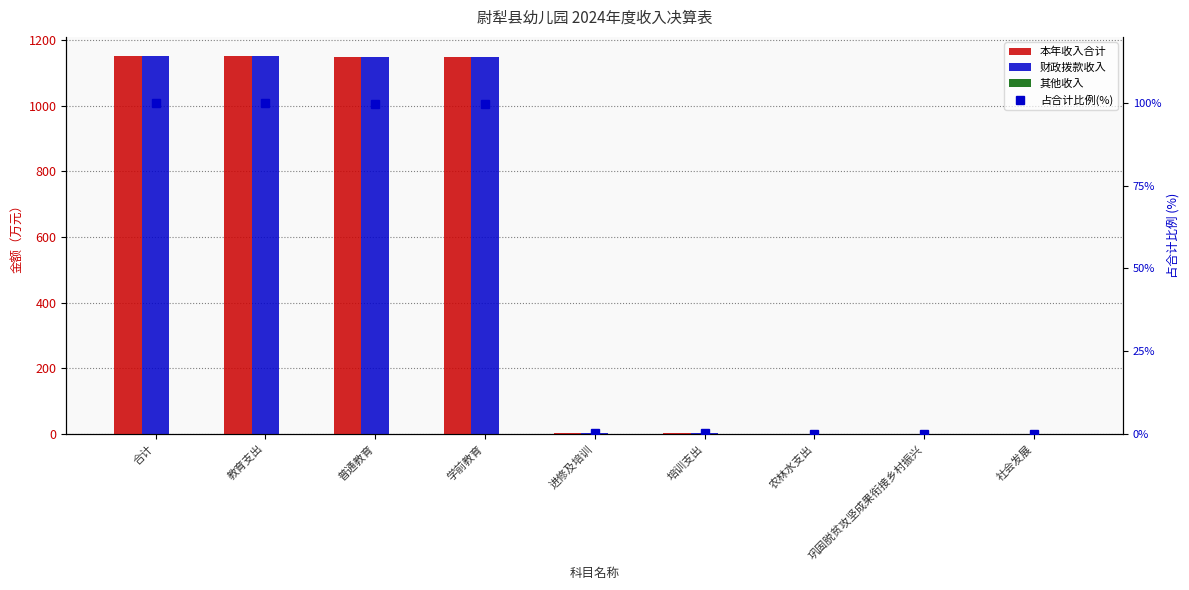

The 其他收入 series shows 0.1 at 学前教育. True or false?

False